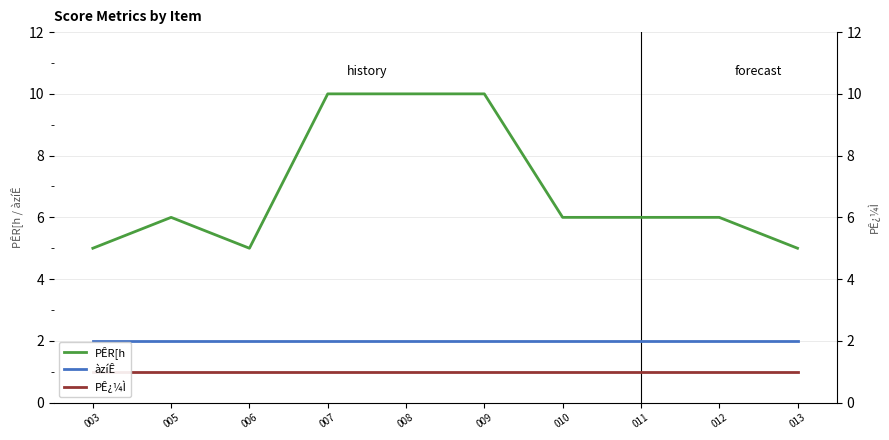

Is this an area chart (filled region under the line)?

No